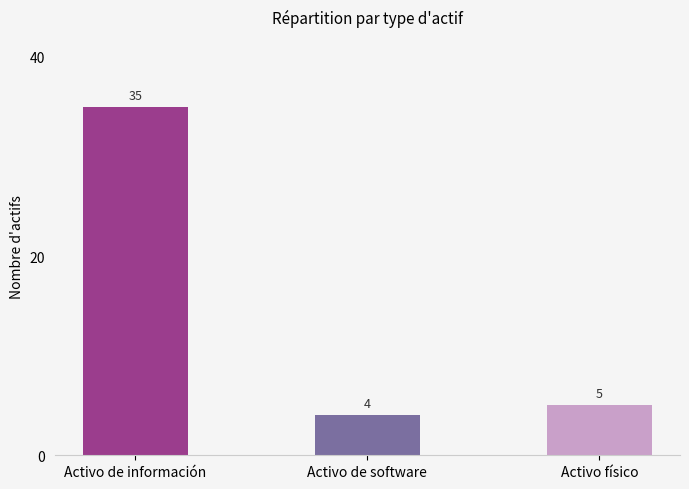

What is the difference between the maximum and second lowest values?

30